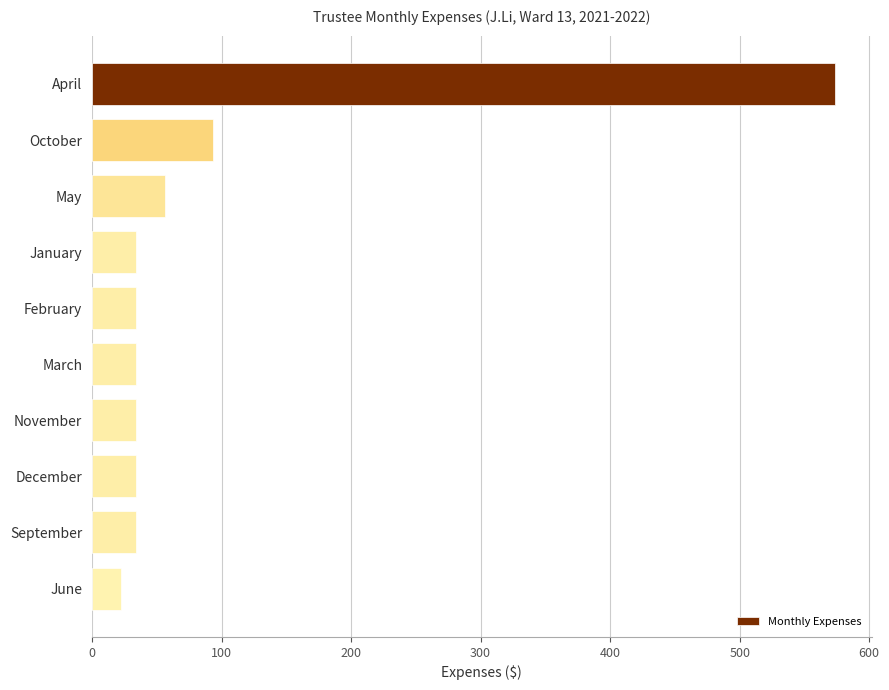

What is the smallest value displayed?

22.7